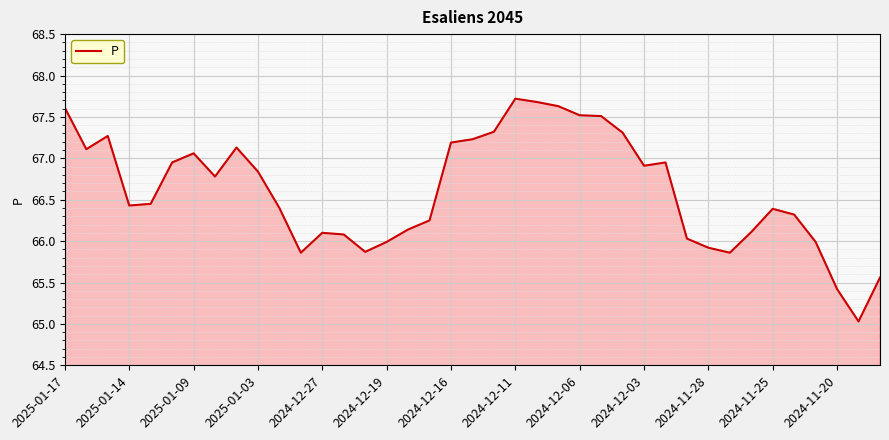

What is the maximum value shown in the chart?

67.7